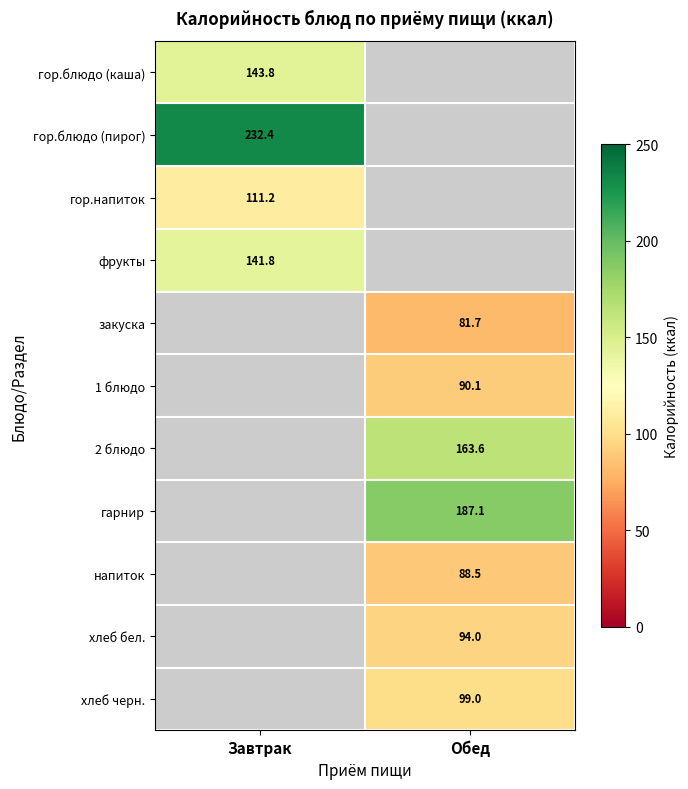

True or false: напиток has a value of 36.3 at Обед.

False